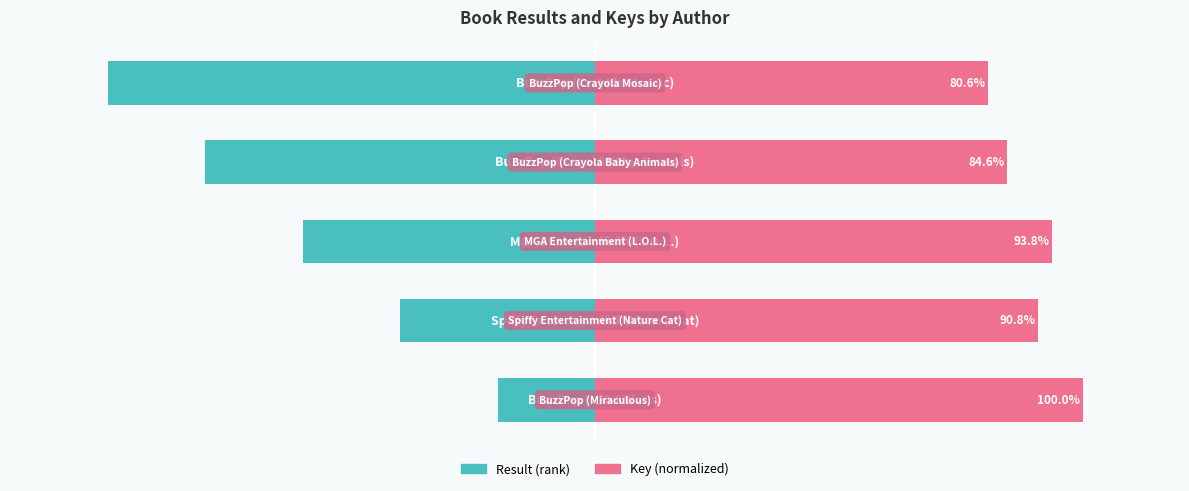

The Key (normalized) series shows 68.8 at 0. True or false?

False